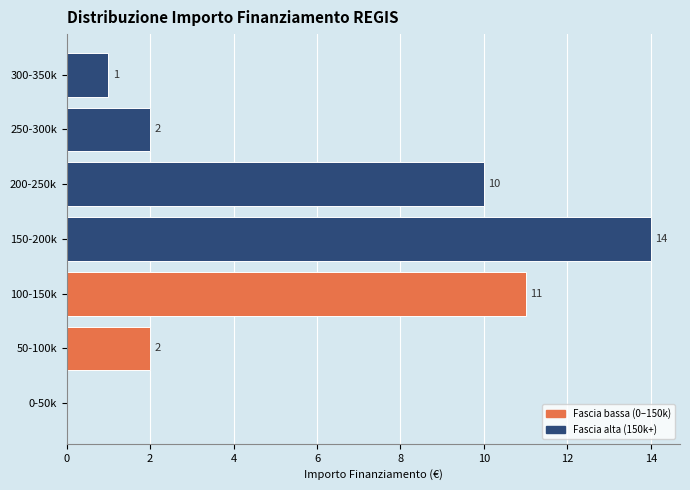

Reading bottom to top, list all the values displayed in this chart.

0-50k=0	50-100k=2	100-150k=11	150-200k=14	200-250k=10	250-300k=2	300-350k=1